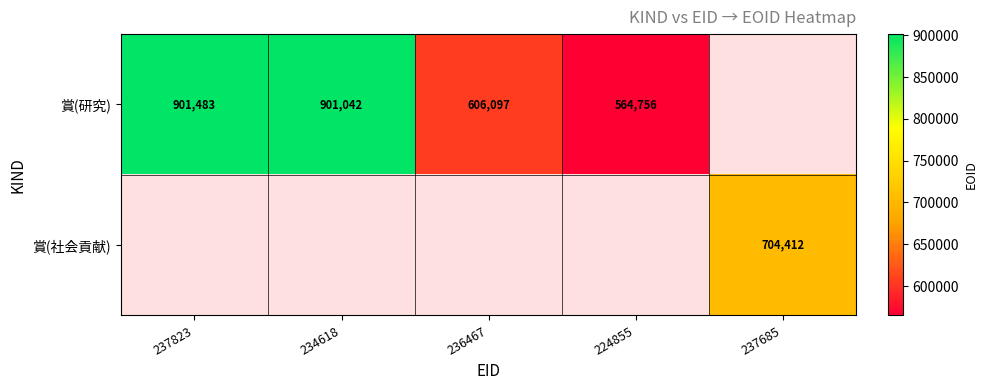

Is it true that 賞(研究) equals 901483 at 237823?

True